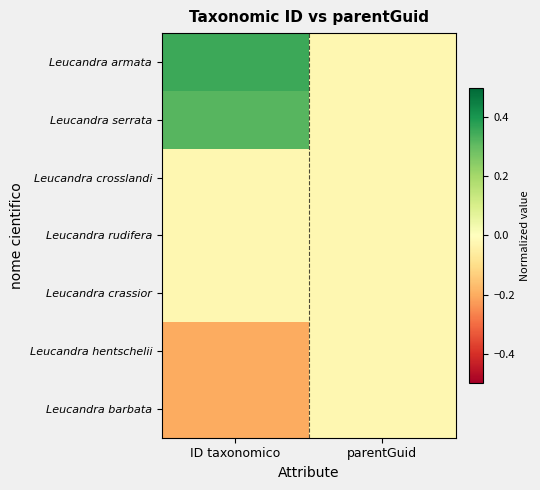

Reading right to left, list all the values displayed in this chart.

Leucandra armata: parentGuid=-0.0	ID taxonomico=0.4
Leucandra serrata: parentGuid=-0.0	ID taxonomico=0.3
Leucandra crosslandi: parentGuid=-0.0	ID taxonomico=-0.0
Leucandra rudifera: parentGuid=-0.0	ID taxonomico=-0.0
Leucandra crassior: parentGuid=-0.0	ID taxonomico=-0.0
Leucandra hentschelii: parentGuid=-0.0	ID taxonomico=-0.2
Leucandra barbata: parentGuid=-0.0	ID taxonomico=-0.2